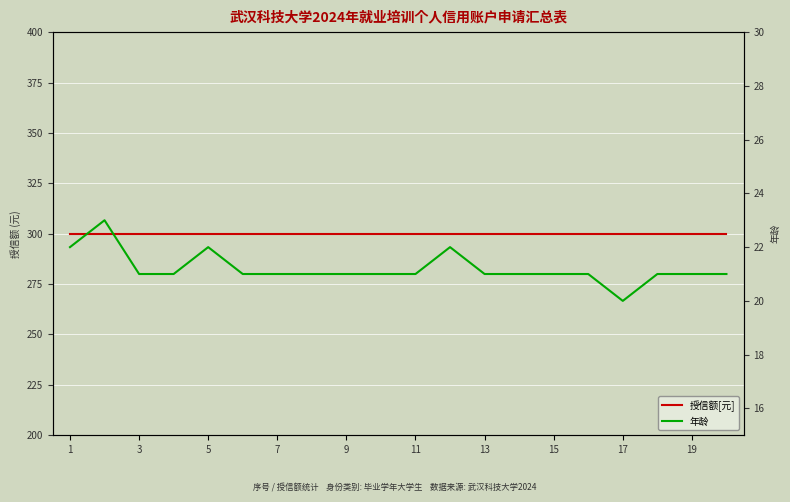

What is the sum of all 授信额[元] values?

6000